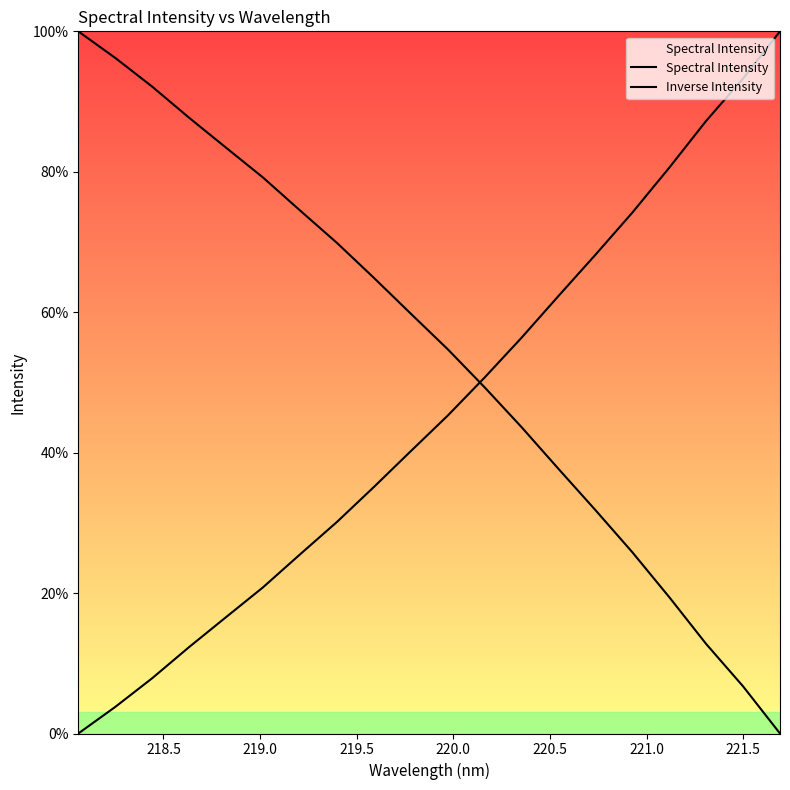

Which series has the largest range (max minus min)?

Spectral Intensity